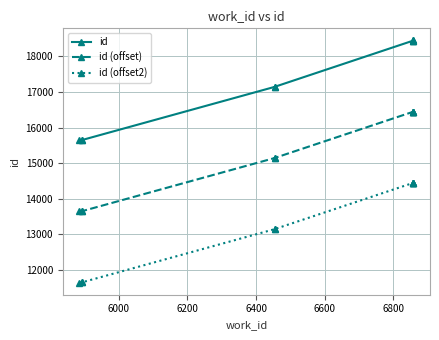

What is the minimum value for id (offset)?

13641